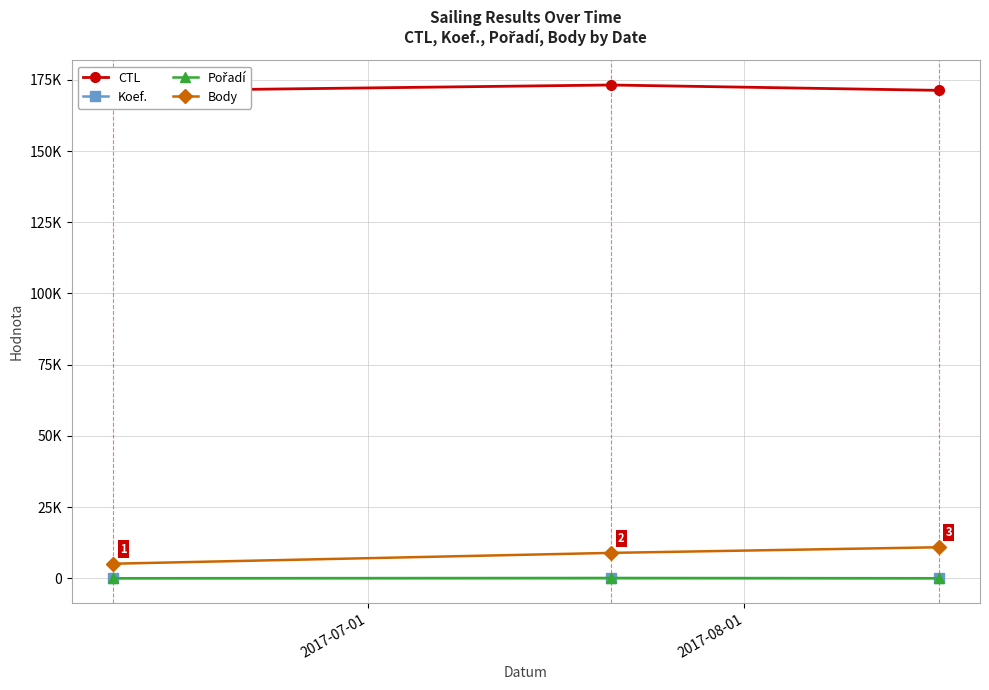

What is the difference between the second highest and minimum values in the Koef. series?

5